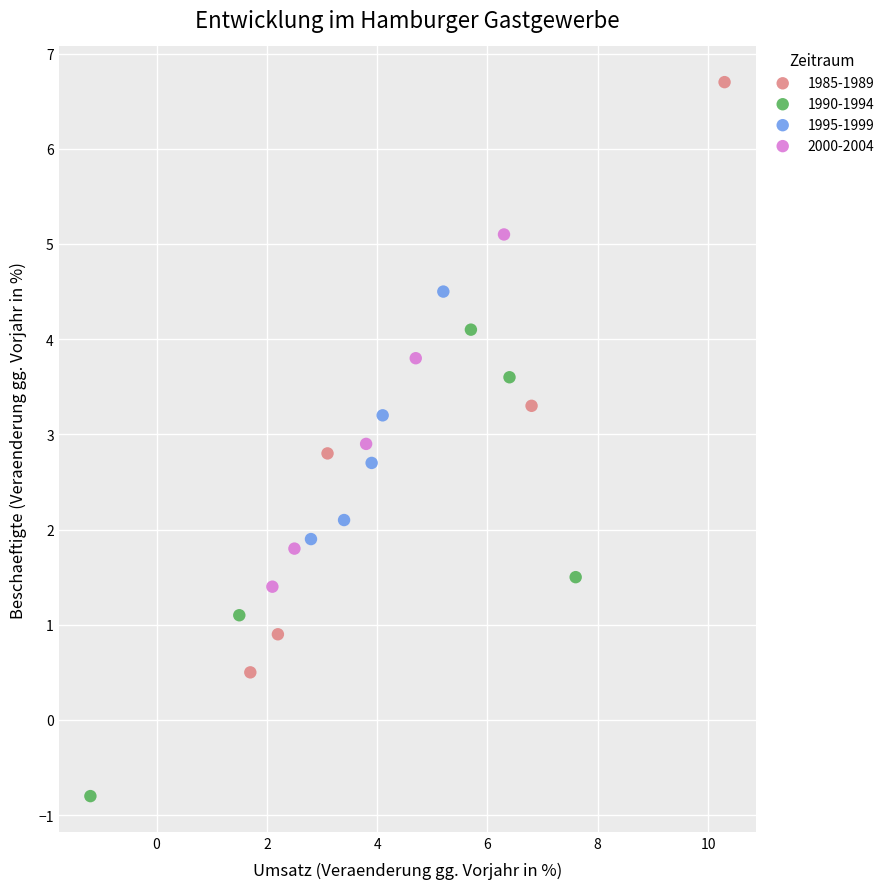

Which series reaches the maximum Y coordinate?

1985-1989